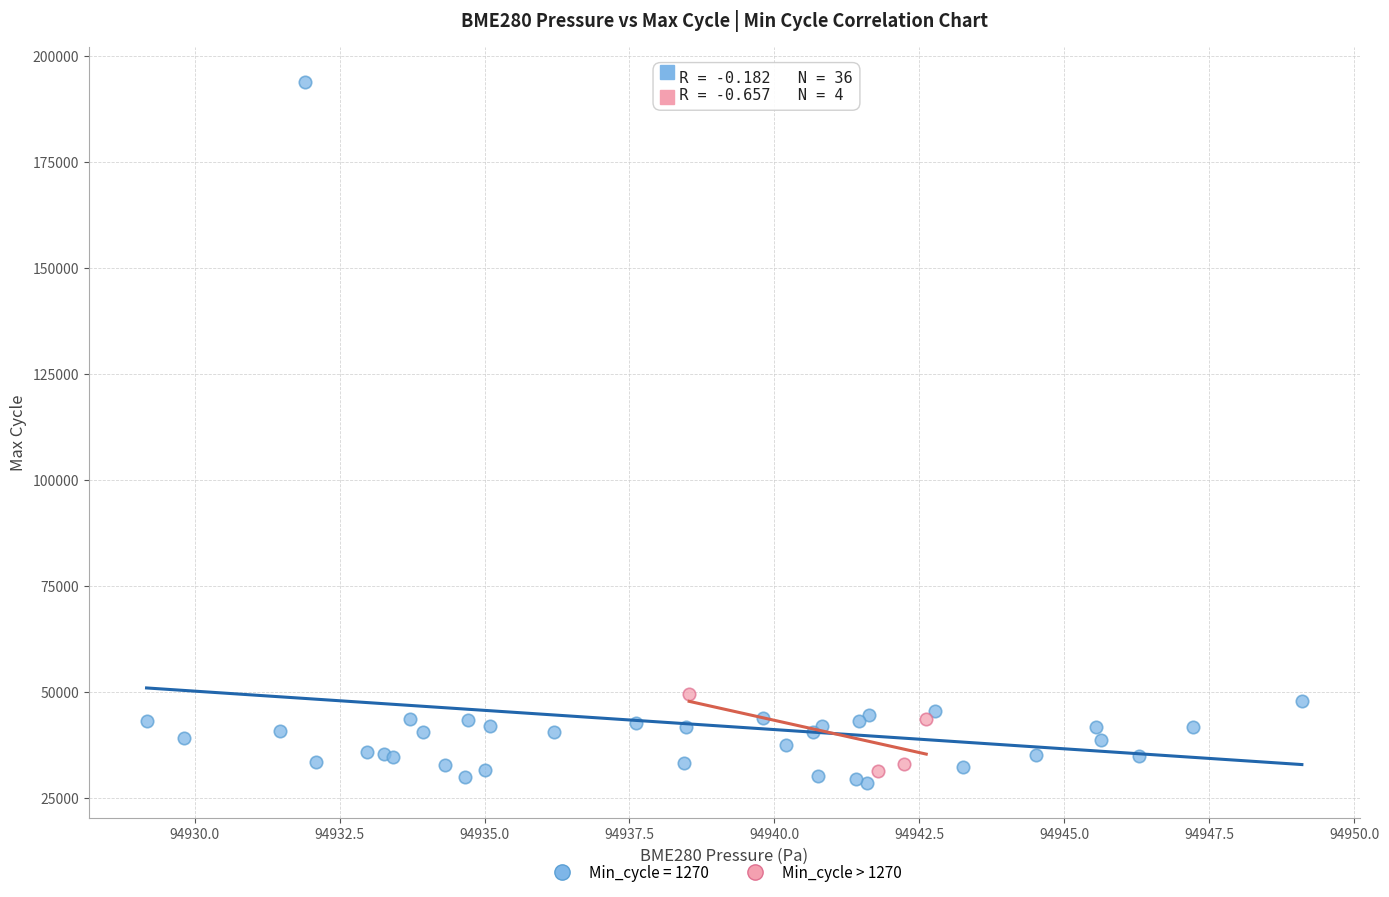

Which series reaches the maximum Y coordinate?

Min_cycle = 1270